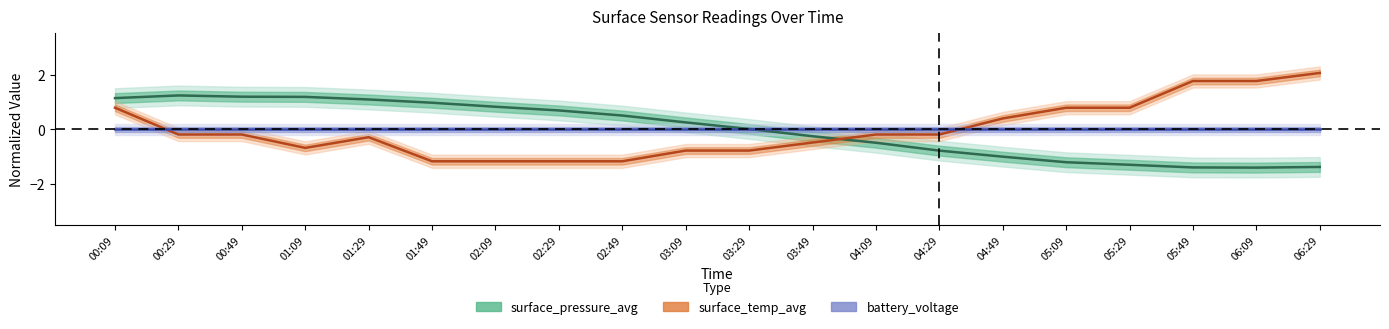

How many interior local valleys does the surface_pressure_avg series have?

1